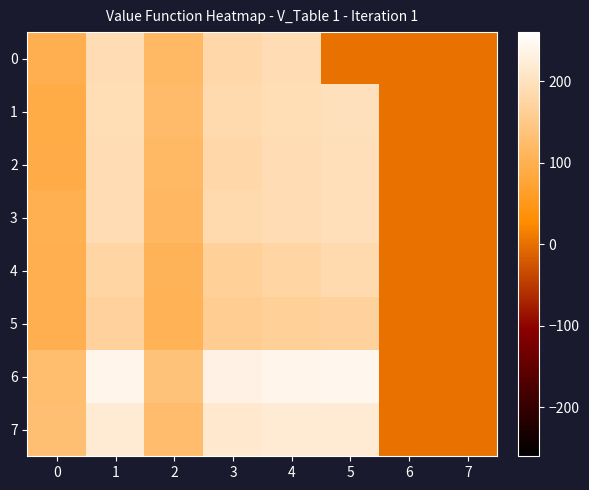

At which category does the chart reach its peak across all series?

5